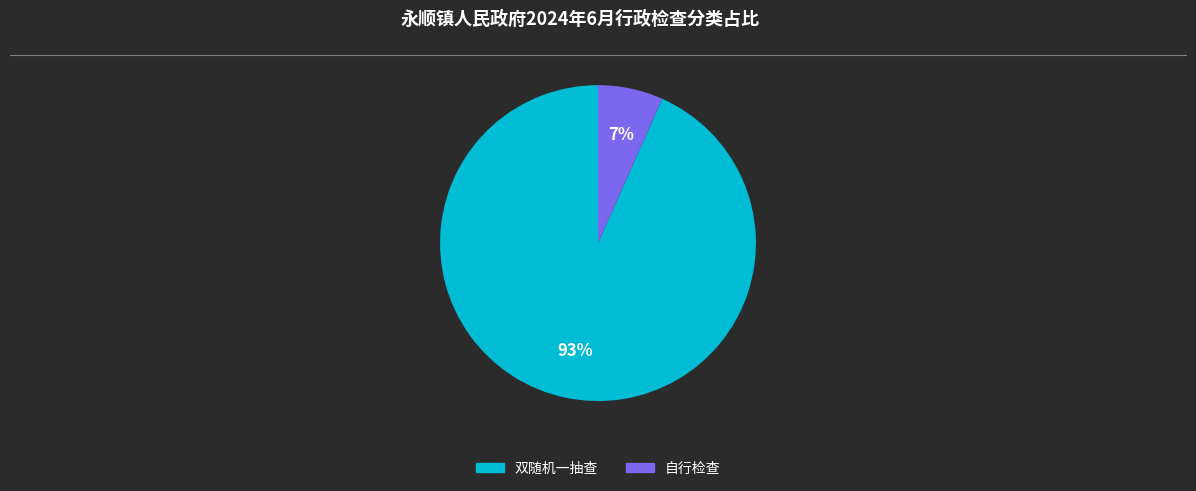

What percentage is the 双随机一抽查 slice, to the nearest percent?

93%